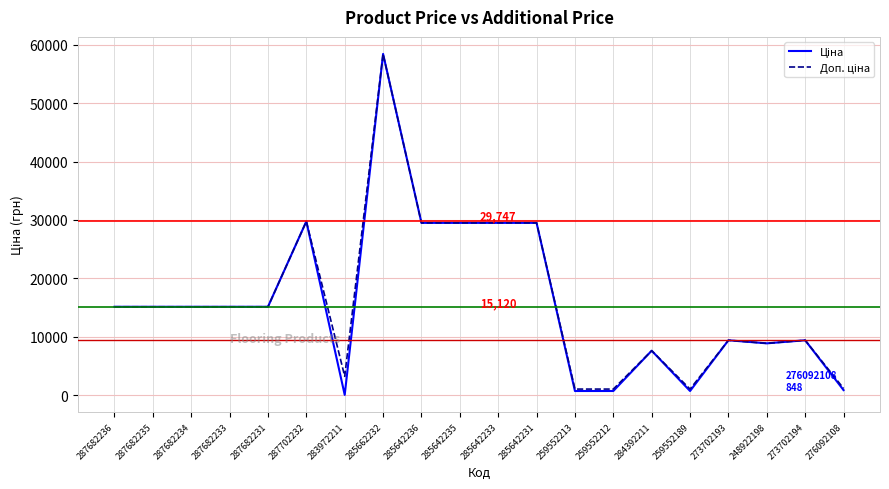

At which category does the chart reach its peak across all series?

285662232